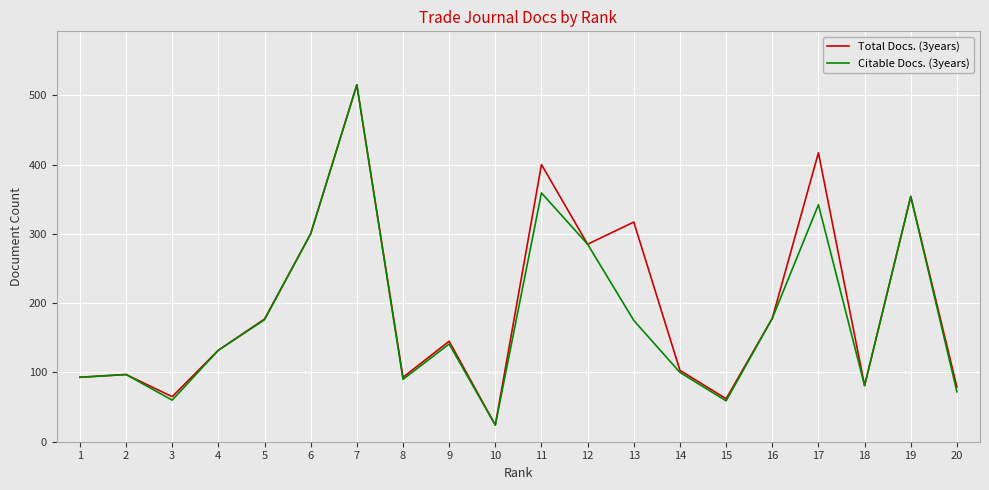

At which category does Total Docs. (3years) reach its first local valley?

3